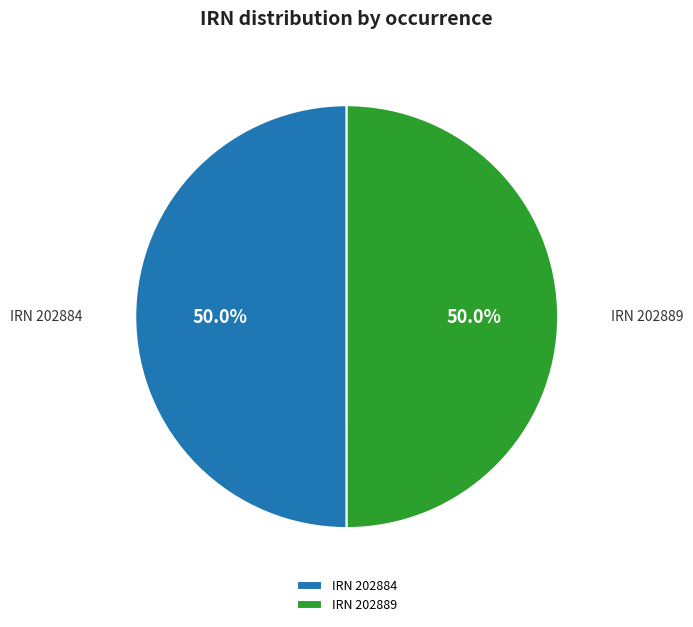

Do IRN 202884 and IRN 202889 together represent more than half of the pie?

Yes